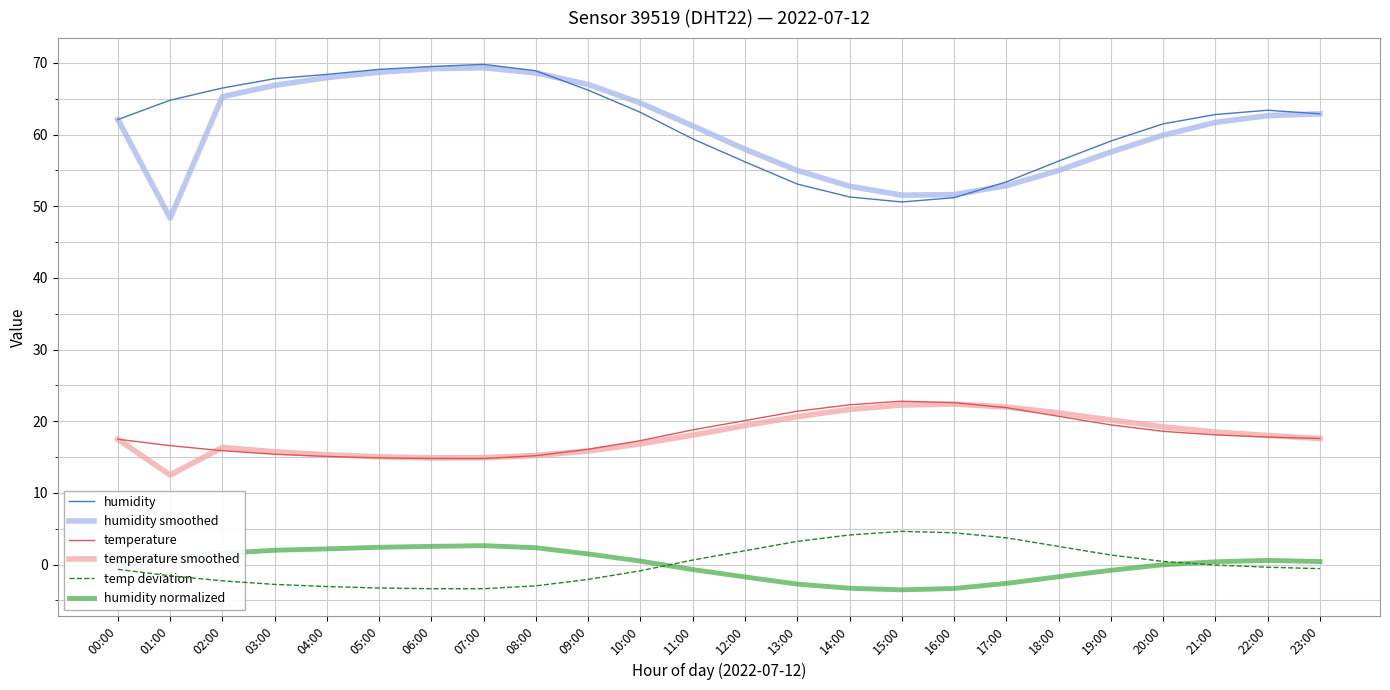

How many lines are shown in the chart?

6